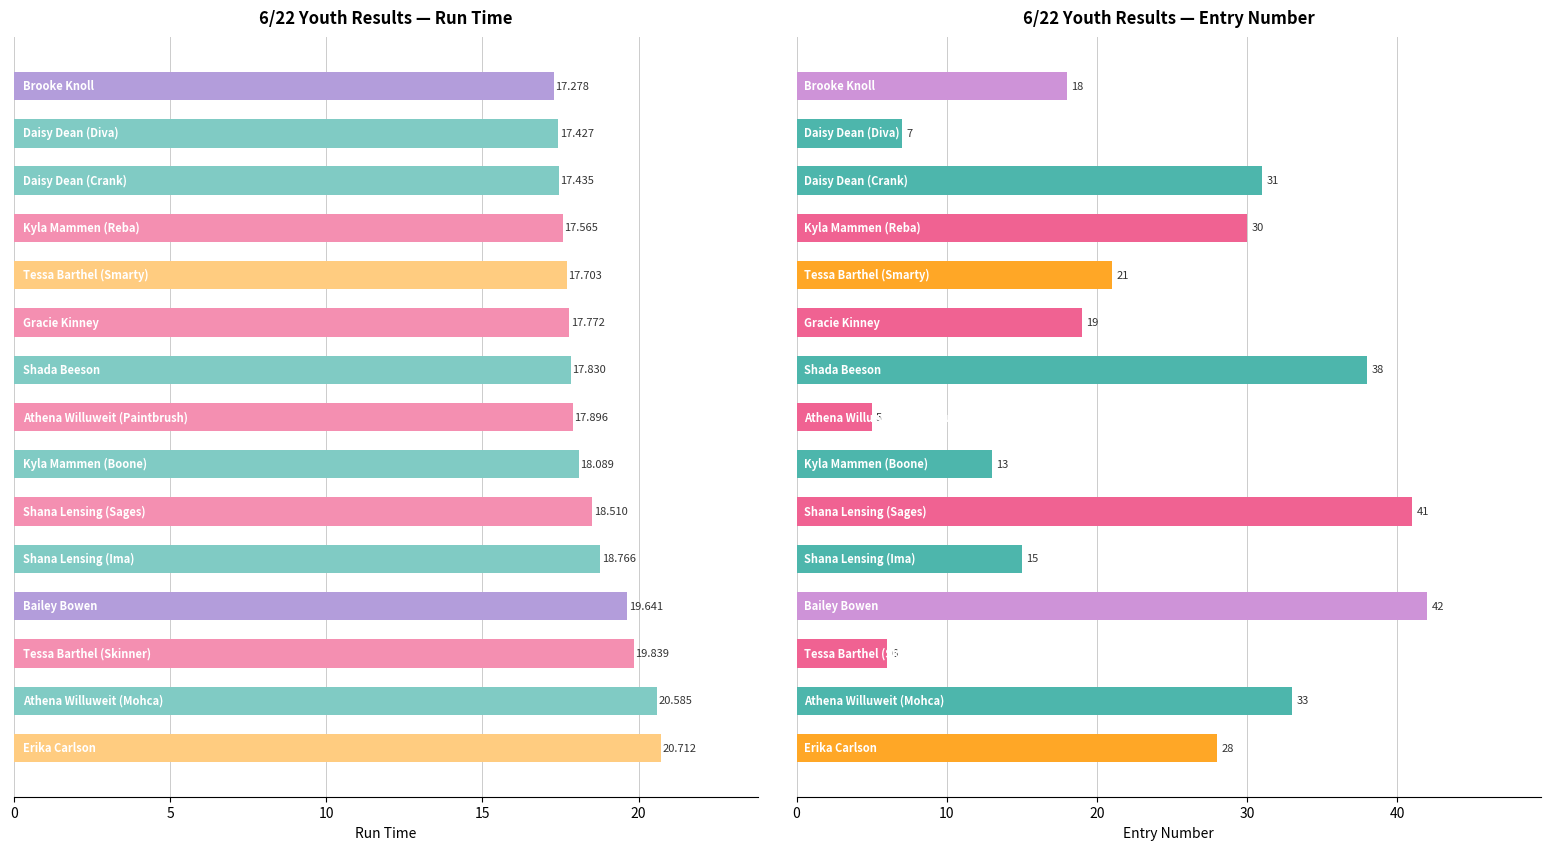

Reading right to left, what are all the values shown in this chart?

Run Time (col_3): 20.7	20.6	19.8	19.6	18.8	18.5	18.1	17.9	17.8	17.8	17.7	17.6	17.4	17.4	17.3
Entry Number (col_0): 28.0	33.0	6.0	42.0	15.0	41.0	13.0	5.0	38.0	19.0	21.0	30.0	31.0	7.0	18.0